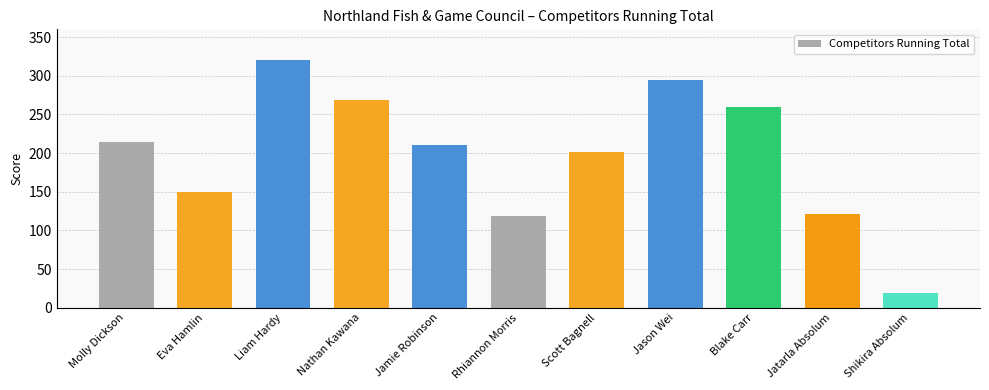

Rank the categories by value from highest to lowest.

Liam Hardy, Jason Wei, Nathan Kawana, Blake Carr, Molly Dickson, Jamie Robinson, Scott Bagnell, Eva Hamlin, Jatarla Absolum, Rhiannon Morris, Shikira Absolum